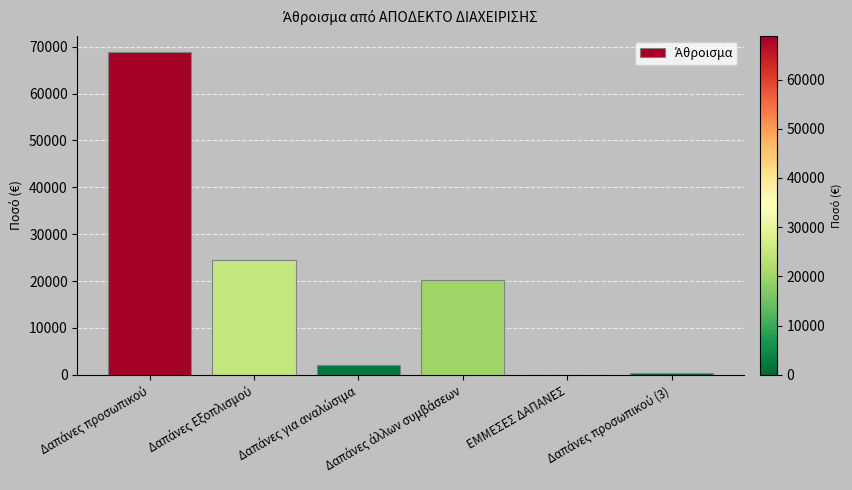

What is the maximum value shown in the chart?

68870.2